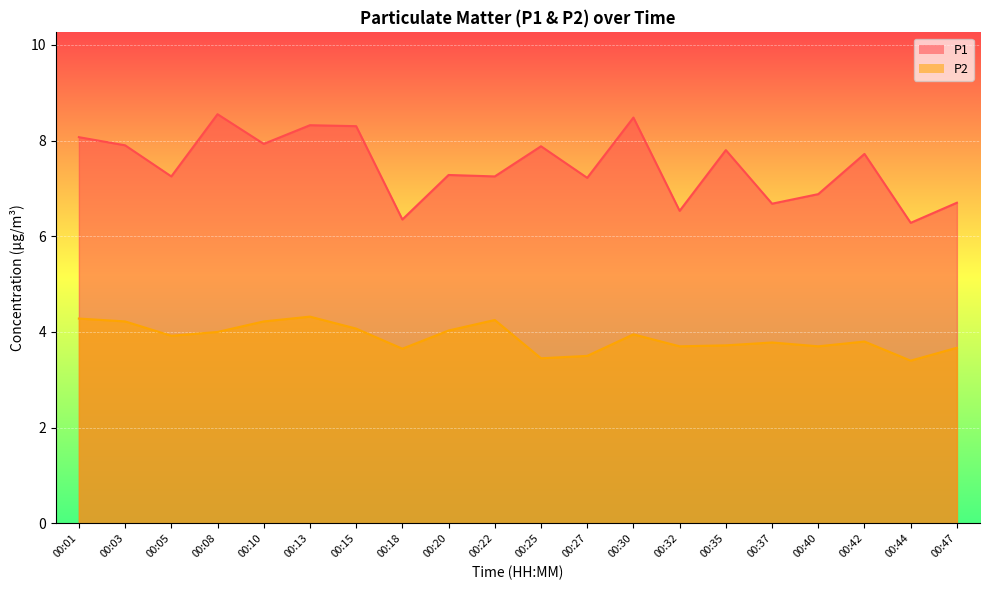

At which label is P1 closest to 7?

00:40